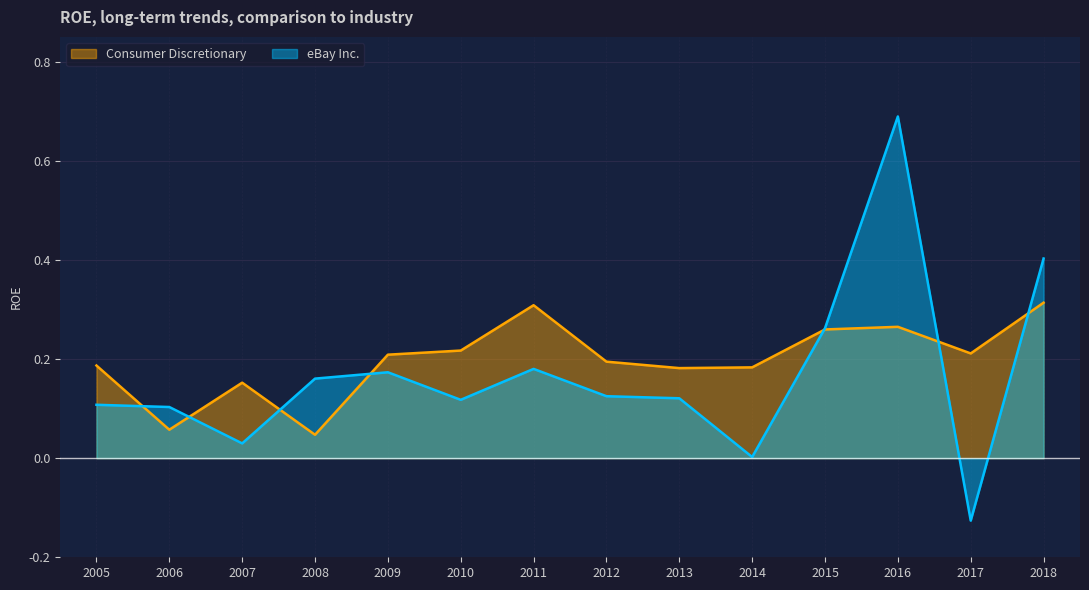

Is the value of eBay Inc. at 2009 greater than the value of Consumer Discretionary at 2015?

No